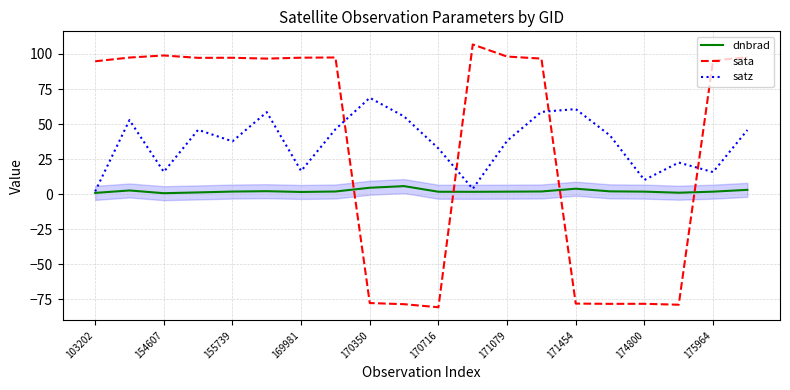

After their last crossing, which series has the higher values: sata or dnbrad?

sata